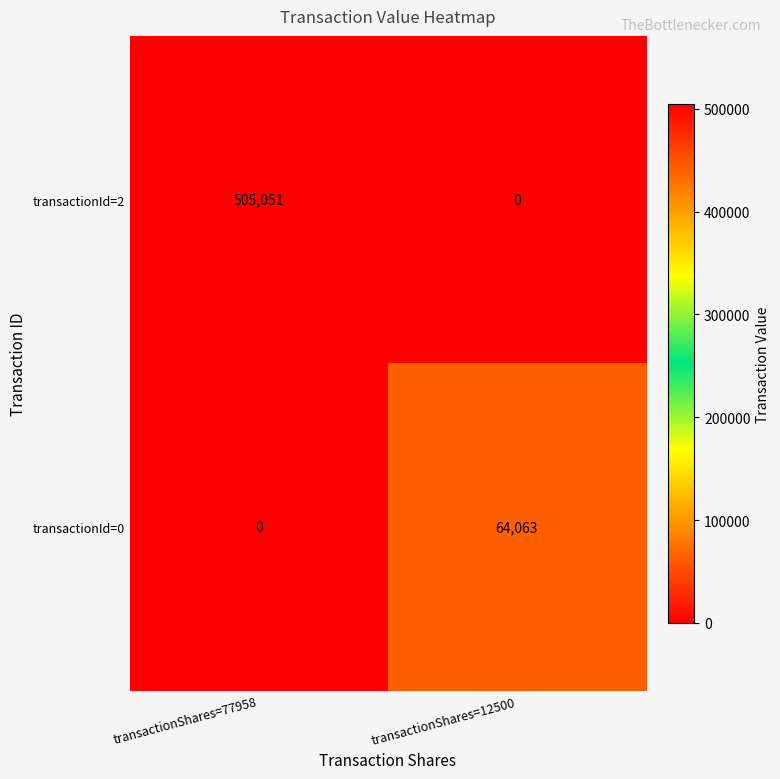

At which category is the sum across all series the highest?

transactionShares=77958